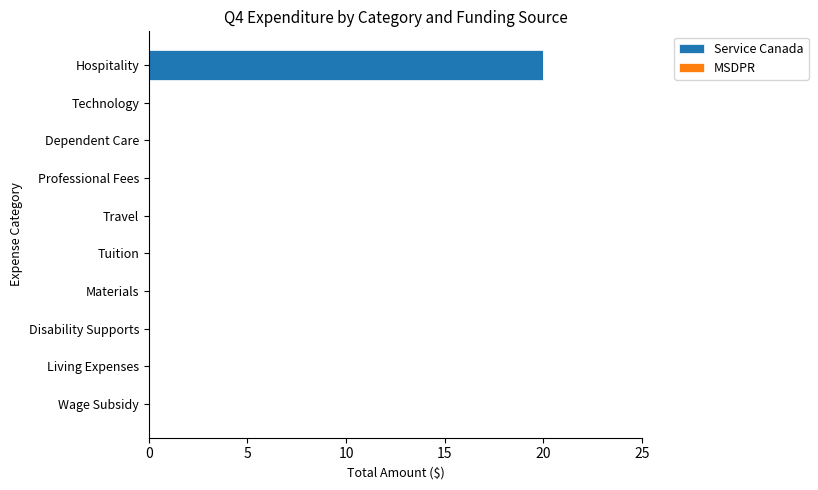

What is the greatest value displayed?

20